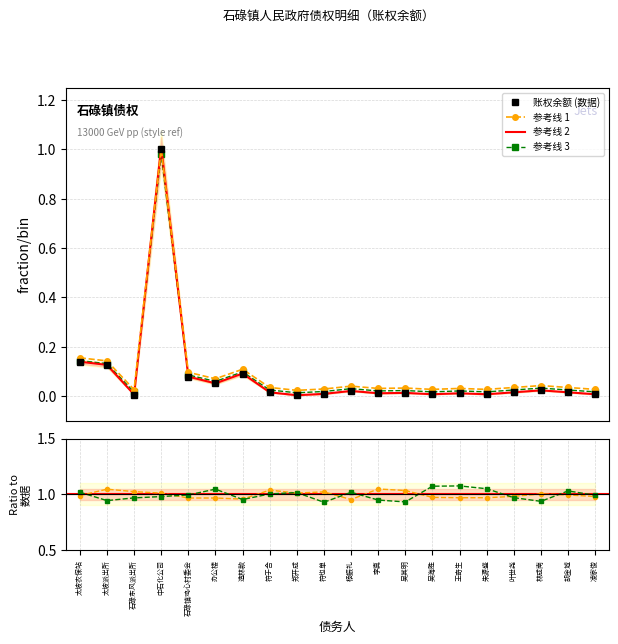

How many points are lower than both their immediate neighbors (excluding endpoints)?

6